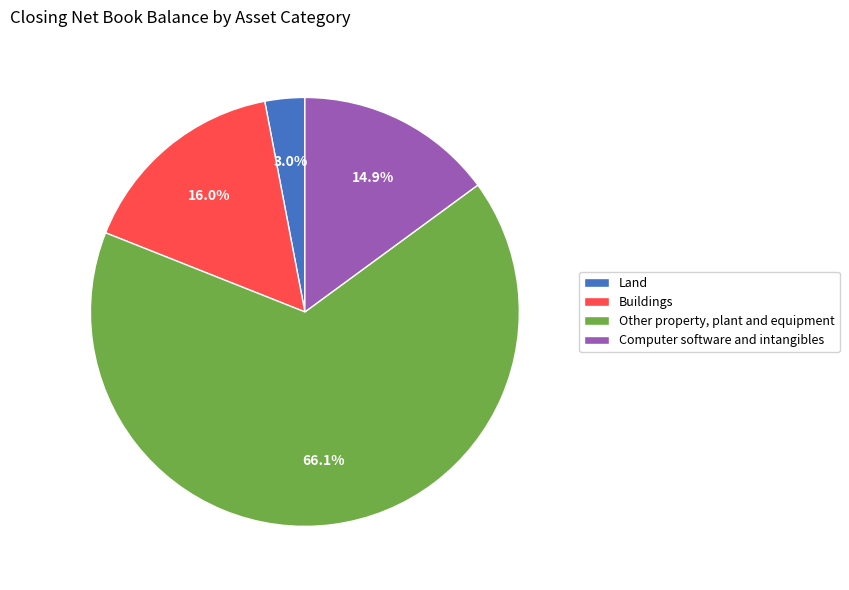

To the nearest percent, what is the difference between the Buildings and Other property, plant and equipment slice percentages?

50%